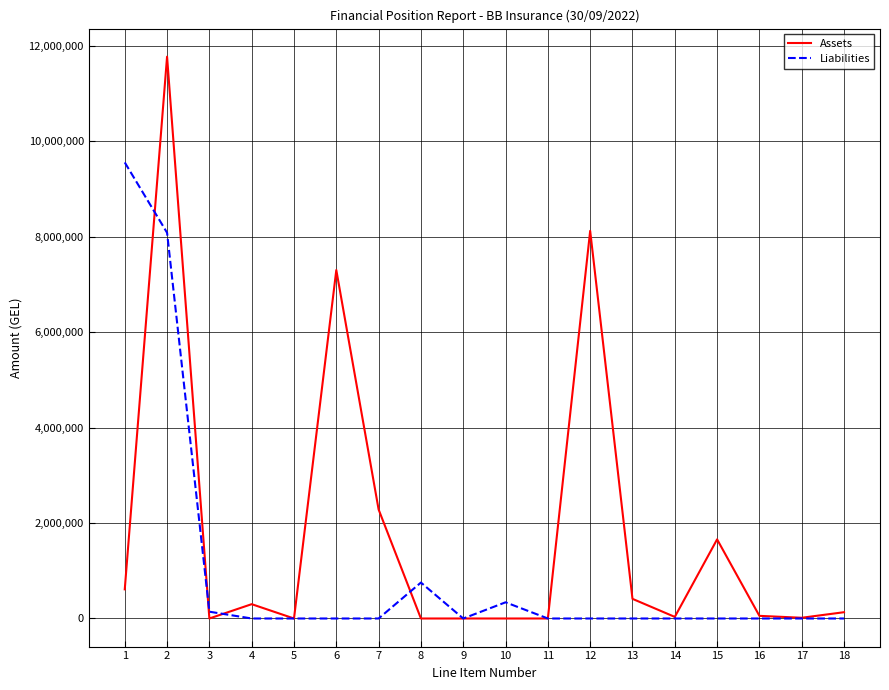

Which series has the largest range (max minus min)?

Assets